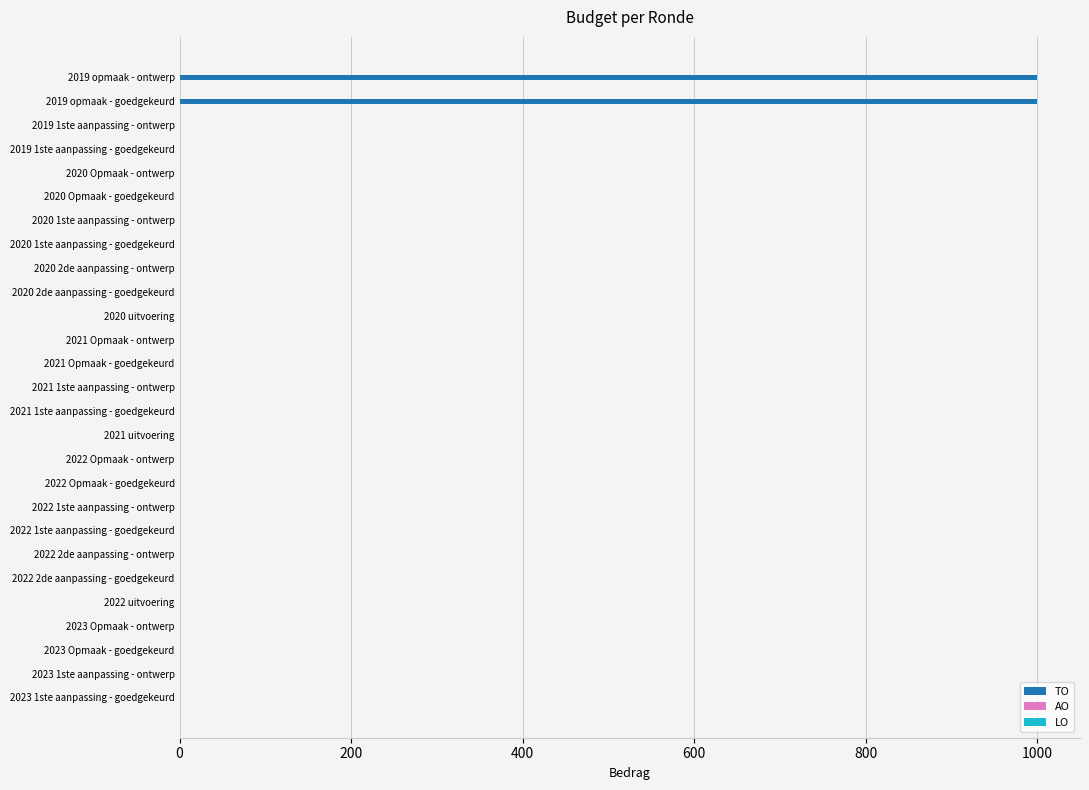

What is the sum of all values?

2000